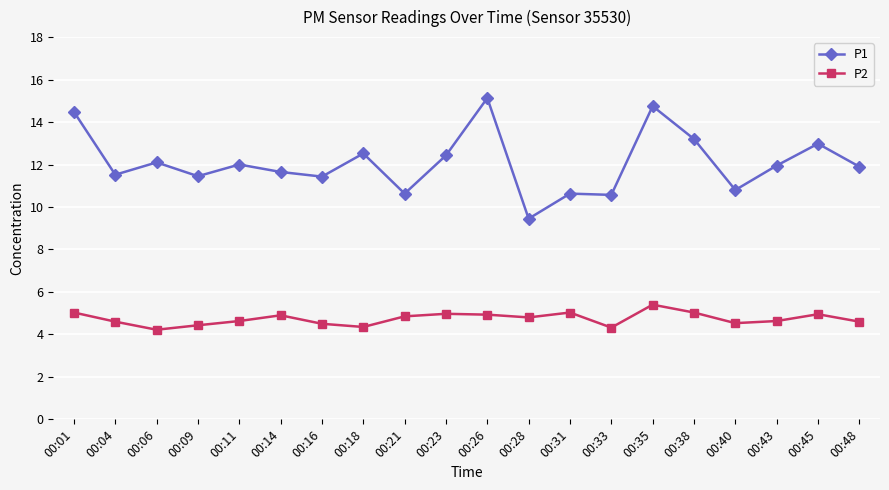

What is the value of the P1 point at the 10th from the left?

12.4